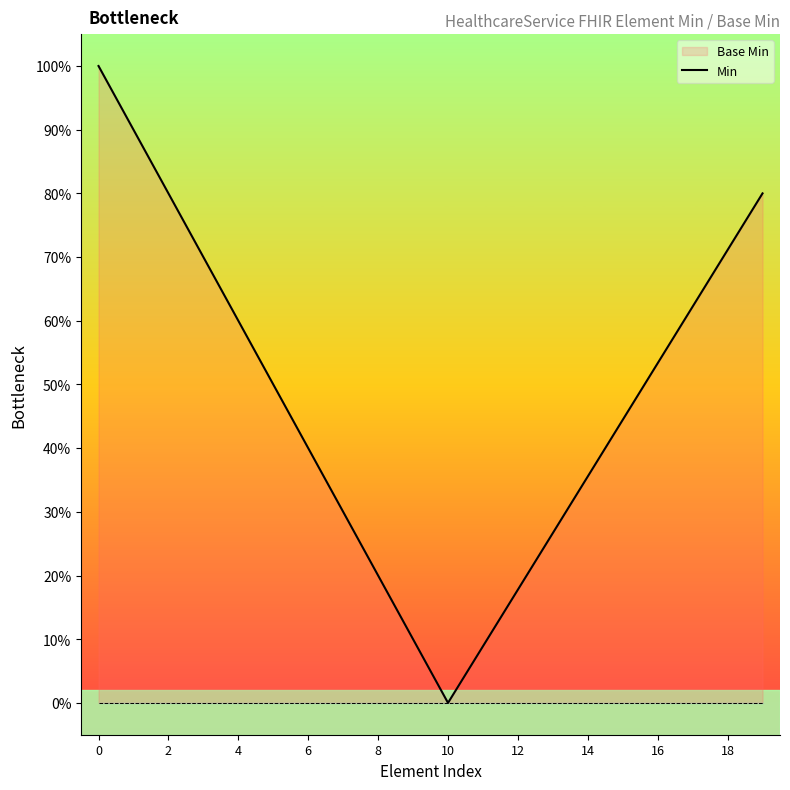

Reading left to right, list all the values displayed in this chart.

1.0	0.9	0.8	0.7	0.6	0.5	0.4	0.3	0.2	0.1	0.0	0.1	0.2	0.3	0.4	0.4	0.5	0.6	0.7	0.8